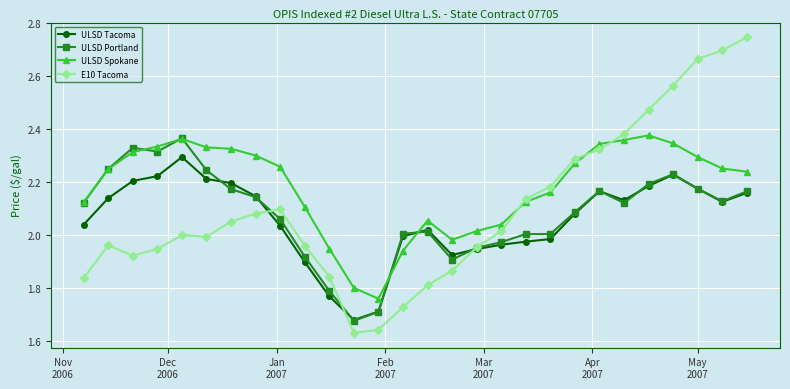

What are all the series names shown in the legend?

ULSD Tacoma, ULSD Portland, ULSD Spokane, E10 Tacoma